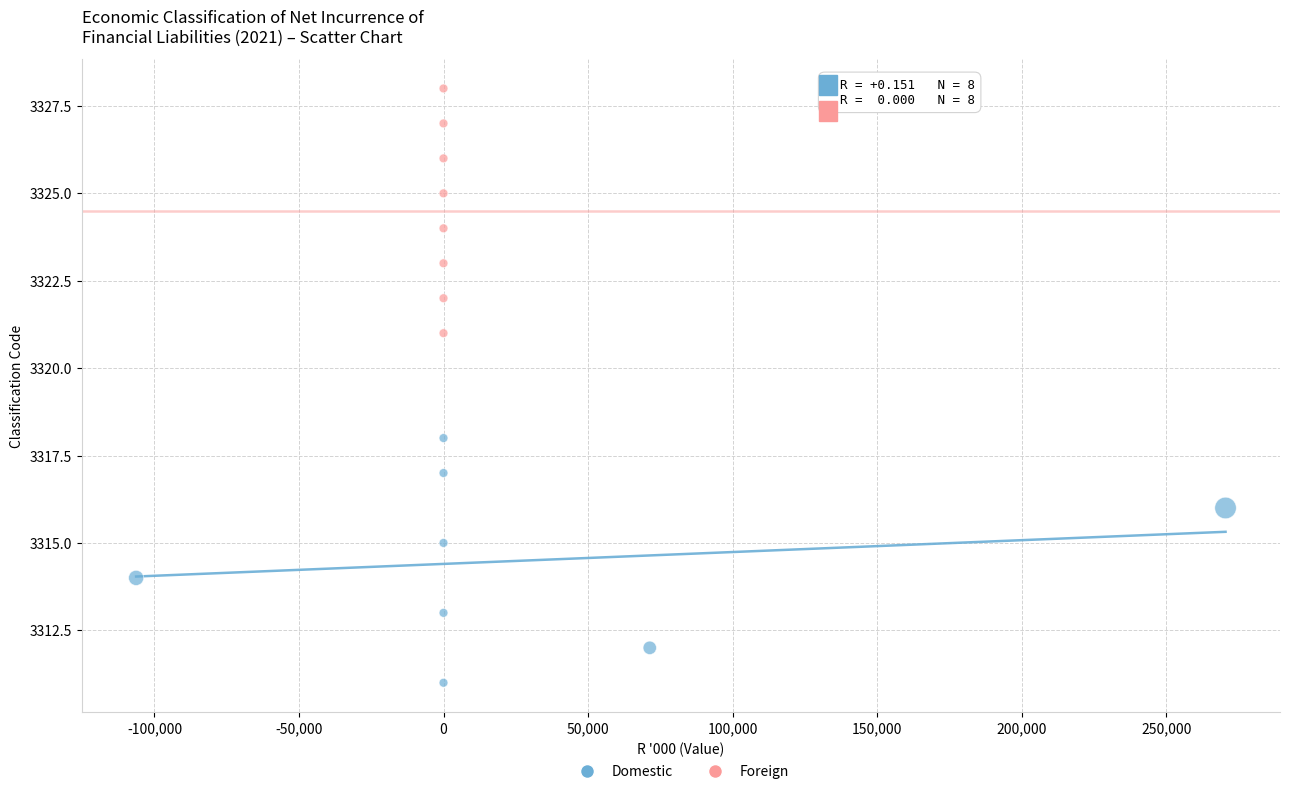

What are all the series names shown in the legend?

Domestic, Foreign